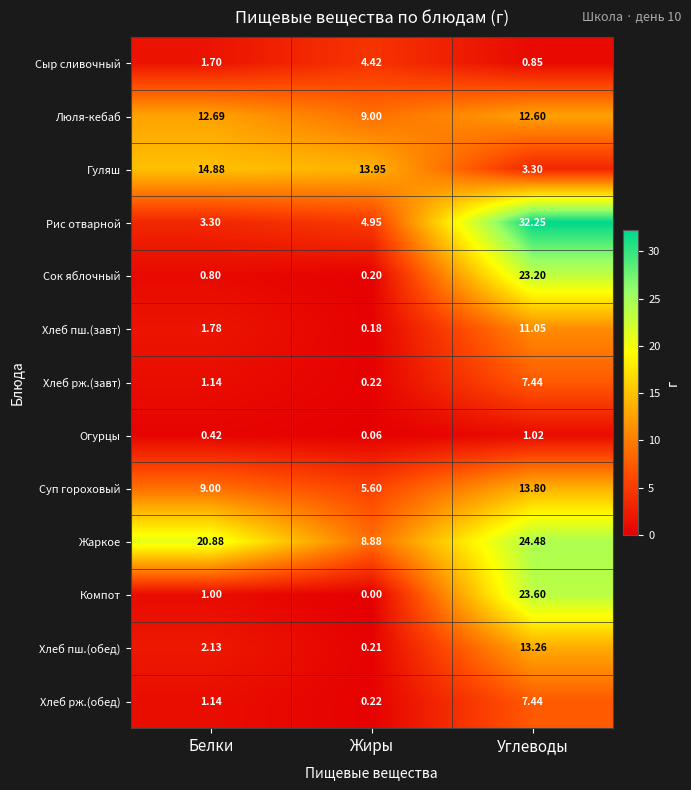

At which category is the sum across all series the highest?

Углеводы